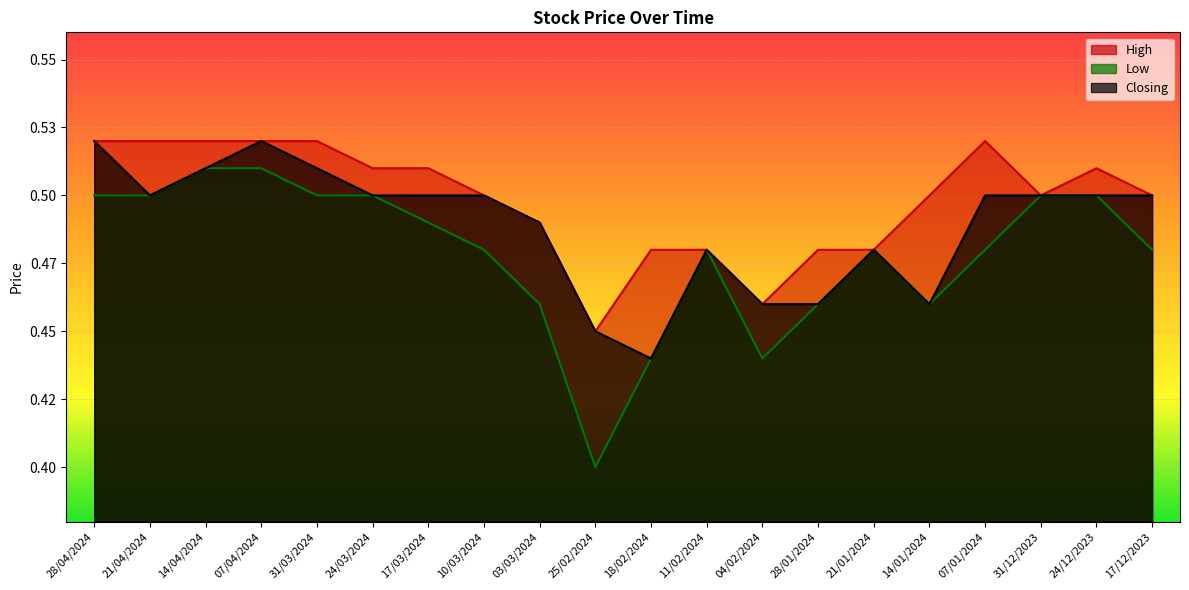

At how many categories does at least one series exceed 0?

20